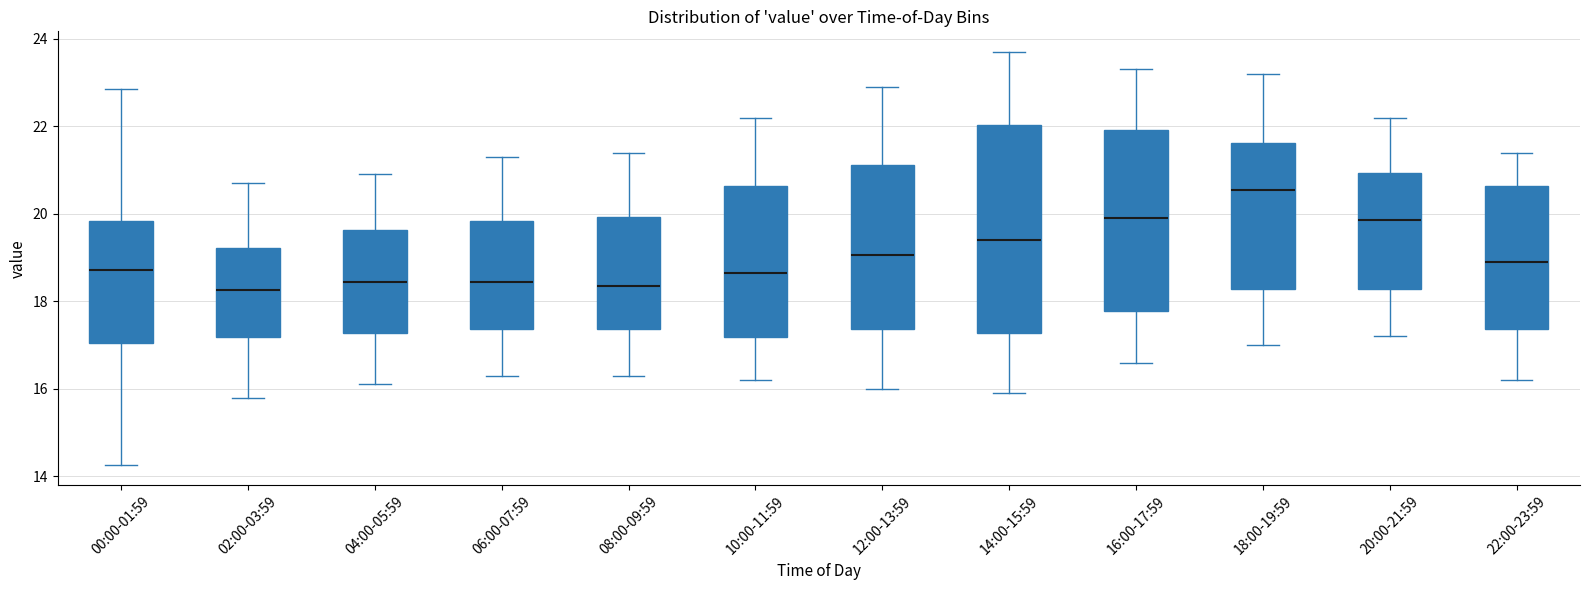

Comparing the boxes themselves (not the whiskers), which one is the tallest?

14:00-15:59